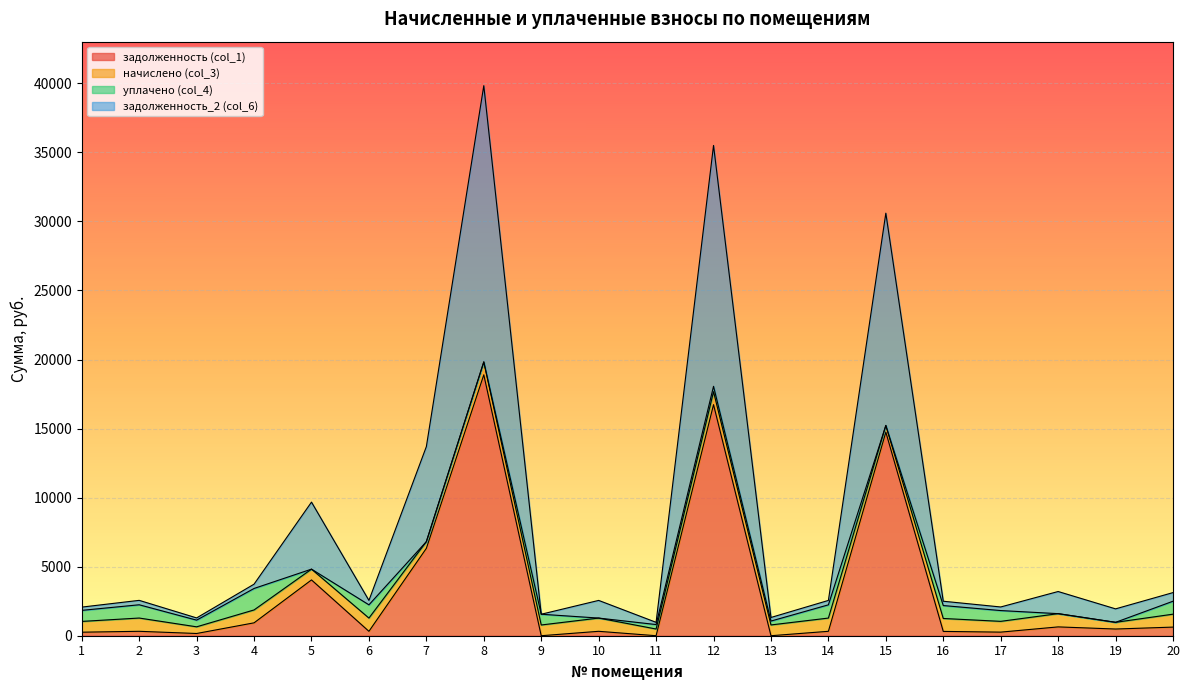

At which category is the sum across all series the highest?

8